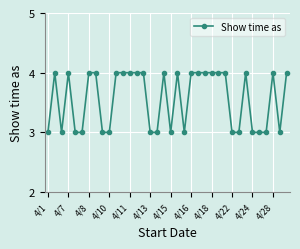

What is the greatest value displayed?

4